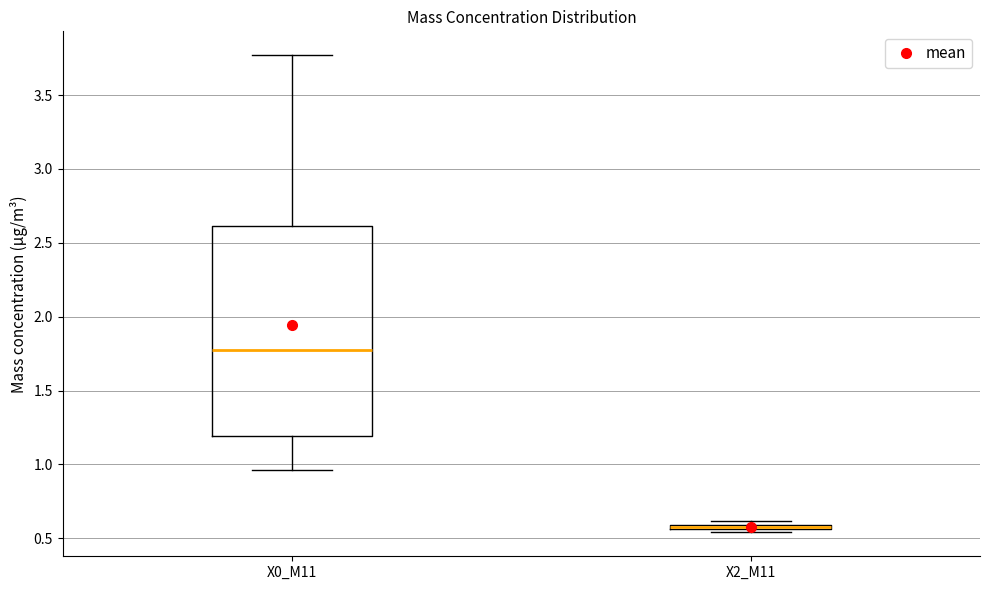

Where is the upper edge of the box for X2_M11 on the y-axis? The values are not printed on the chart, so give them approximately, as read against the axis.

0.60